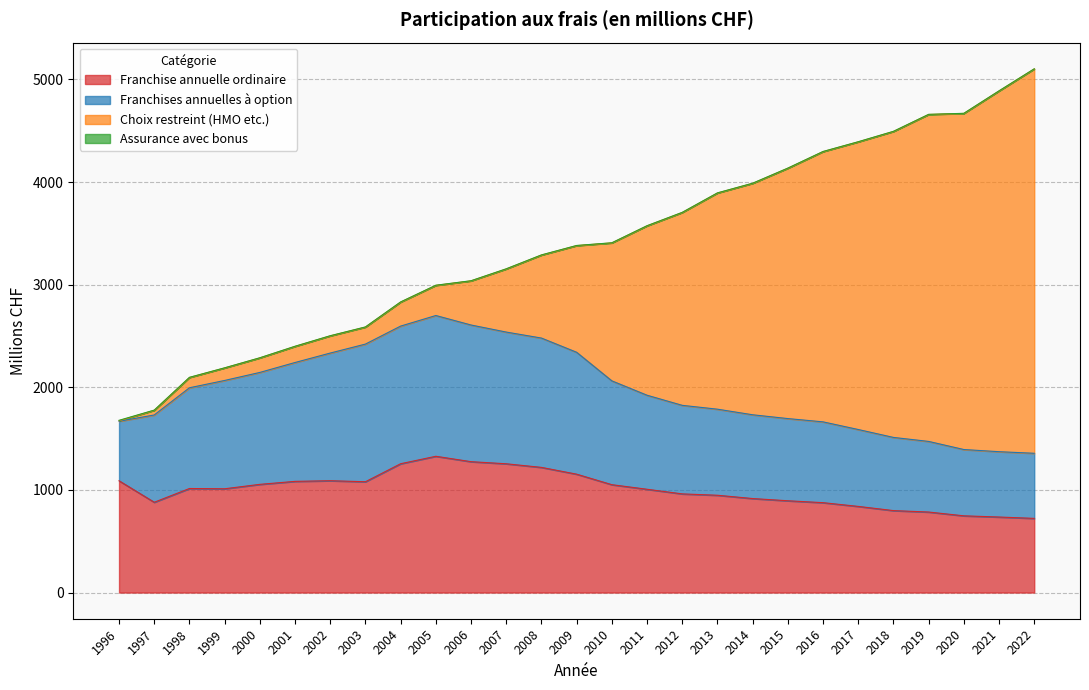

Where does the Franchise annuelle ordinaire series first go above 1011?

1996